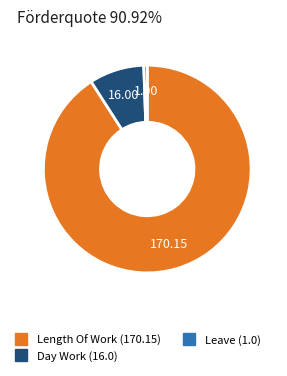

Is there any slice that represents more than half of the pie?

Yes